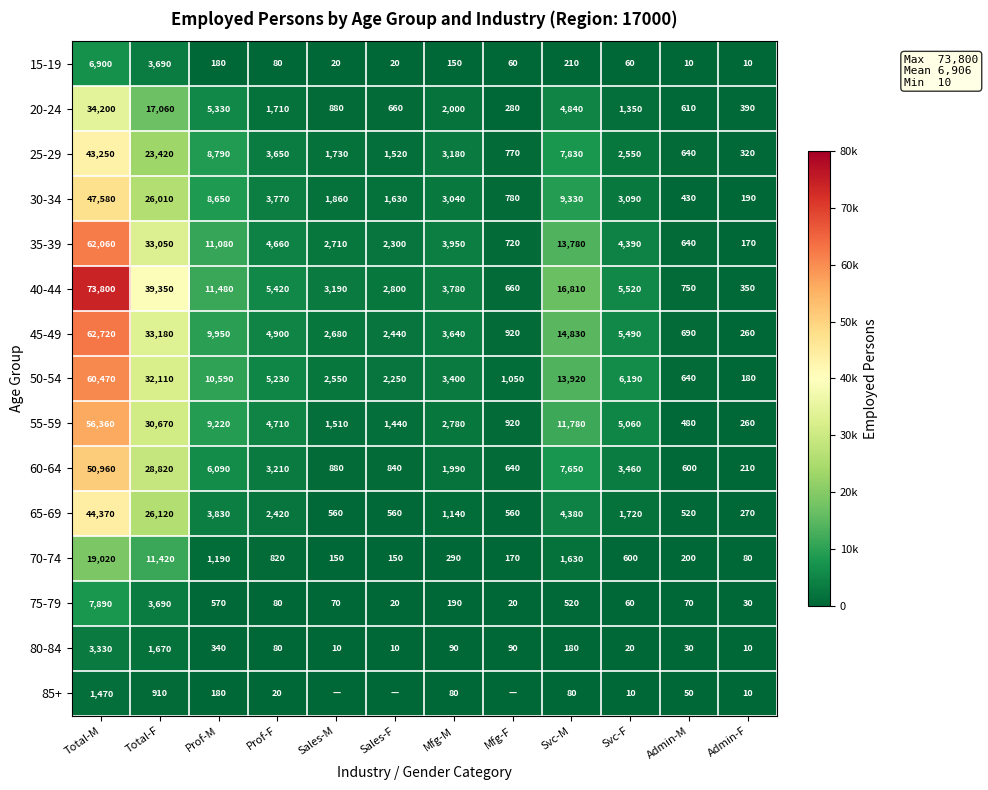

At which category does the chart reach its minimum across all series?

Sales-M